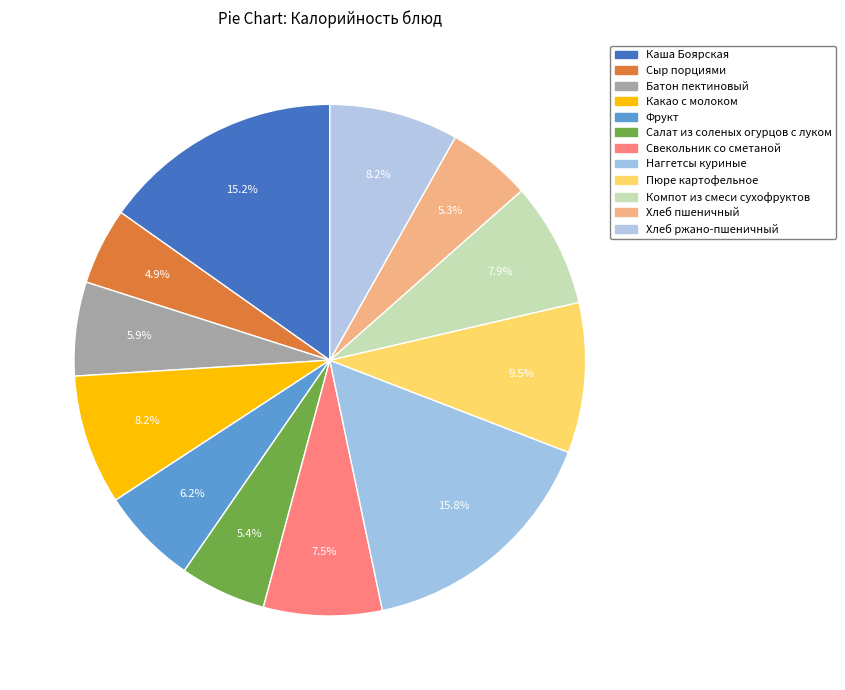

How many segments does this pie chart have?

12